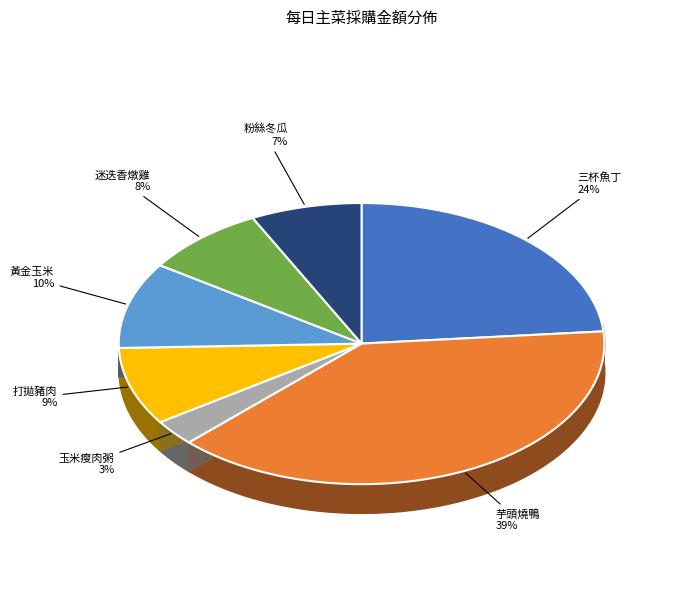

True or false: 粉絲冬瓜 accounts for 7% of the total.

True